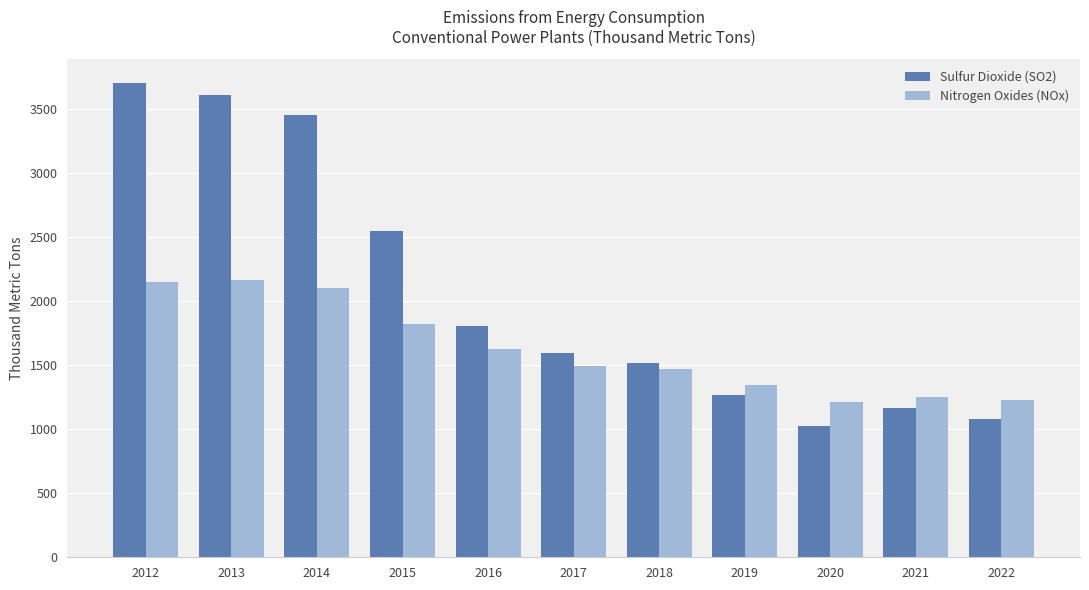

The value of Sulfur Dioxide (SO2) at 2014 is 3454. True or false?

True